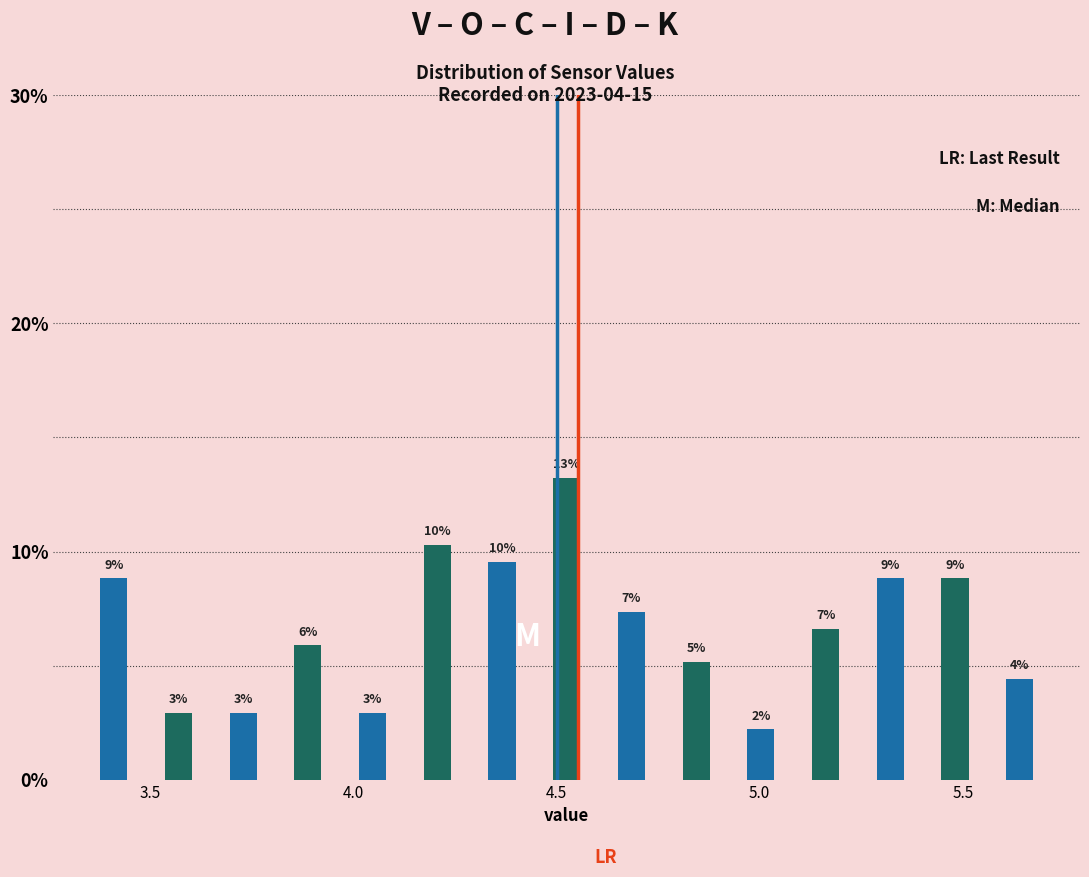

Read against the x-axis, roughly where is the centre of the tallest bar?

4.55